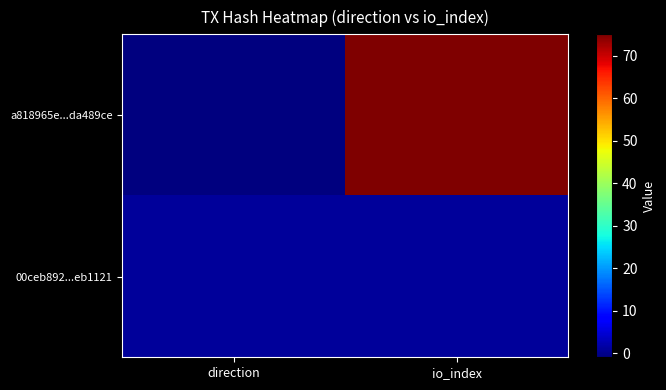

Which series changed the most between direction and io_index?

a818965e...da489ce